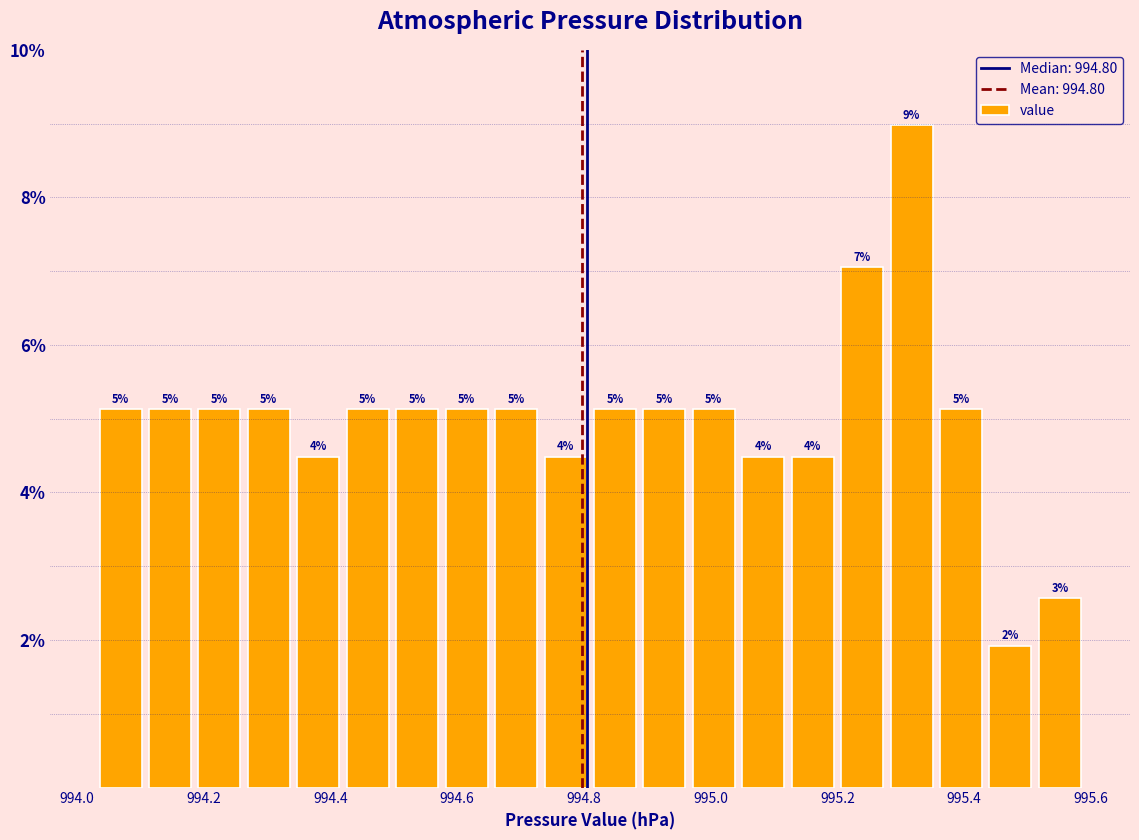

Around what value on the x-axis is the tallest bar? Give the approximate position of its centre, as read against the axis.

995.32